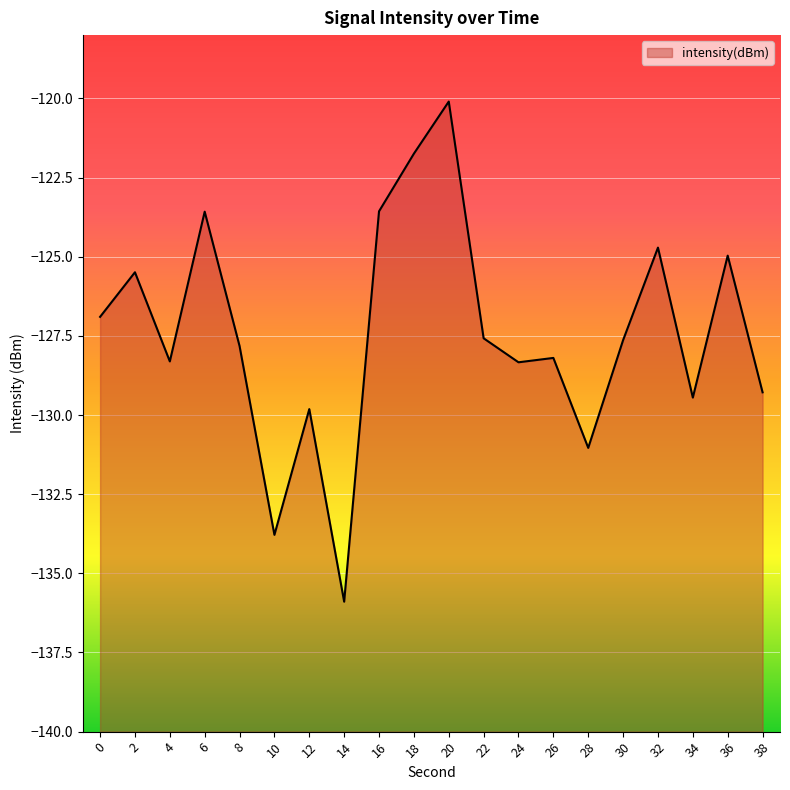

What is the change in value from 22 to 38?

-1.7